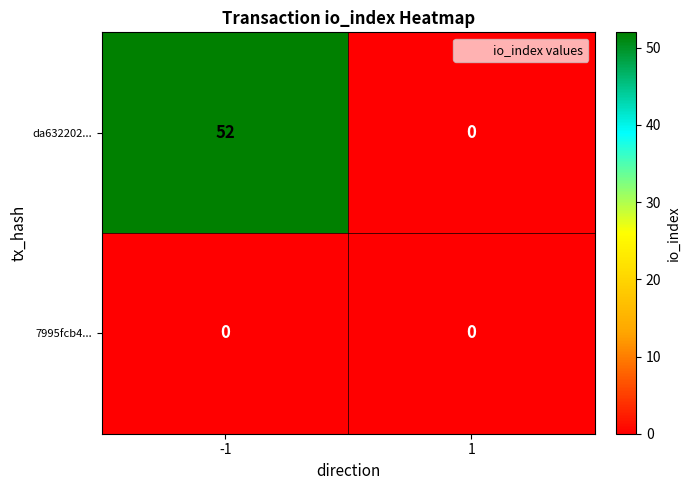

What is the maximum value shown in the chart?

52